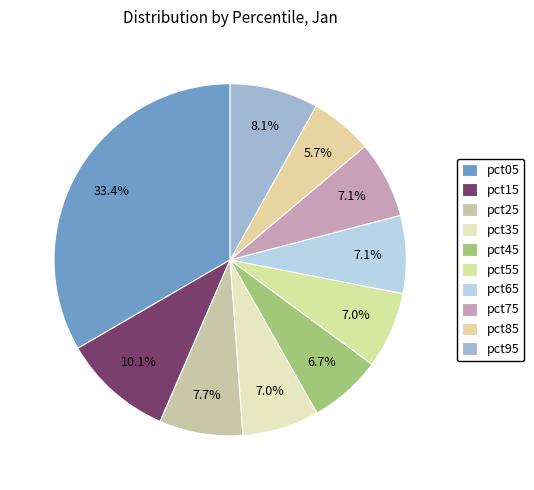

To the nearest percent, what is the difference between the pct45 and pct25 slice percentages?

1%